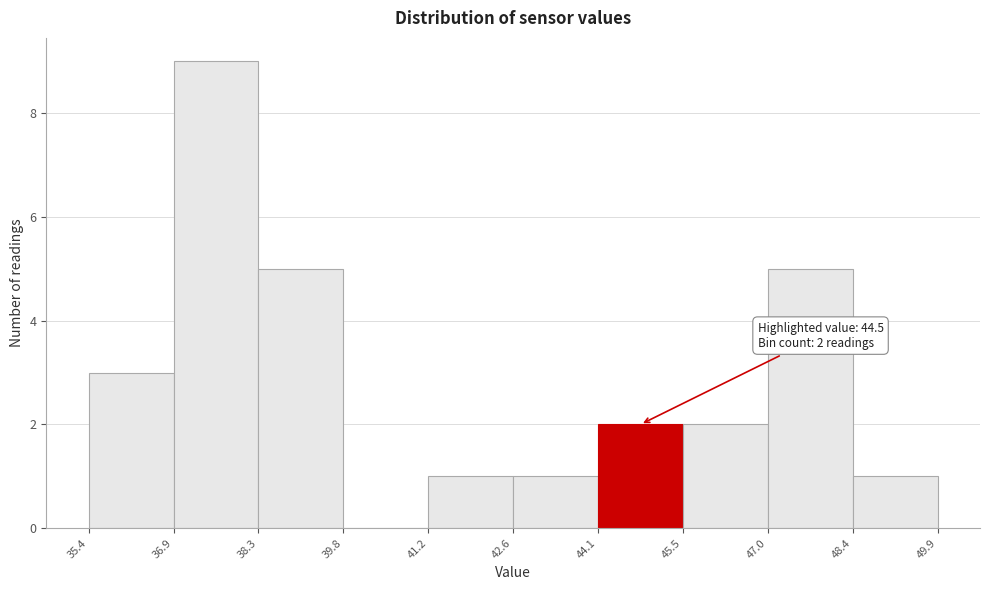

Over which range of the x-axis is the bar tallest?

36.9 to 38.3